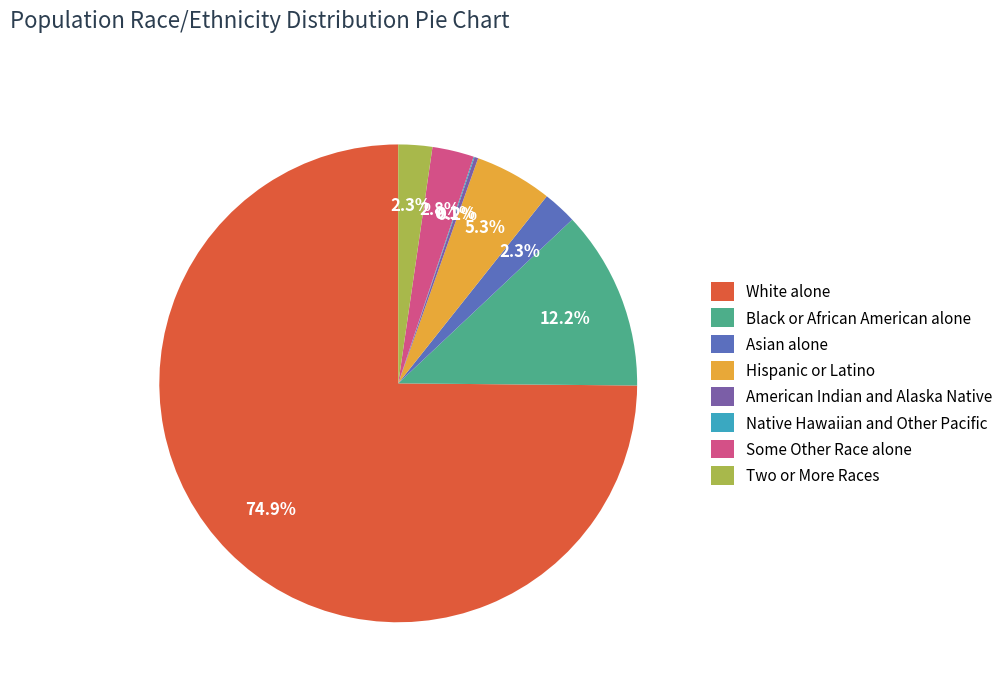

What is the largest slice in the pie chart?

White alone